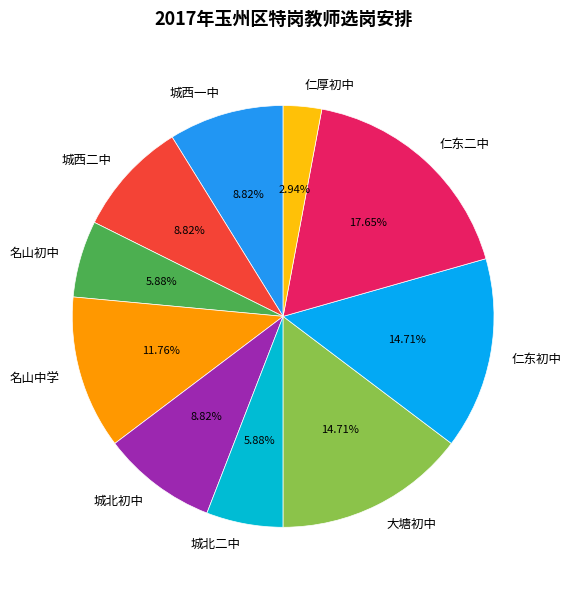

Is it true that 名山初中 is 1% of the pie?

False